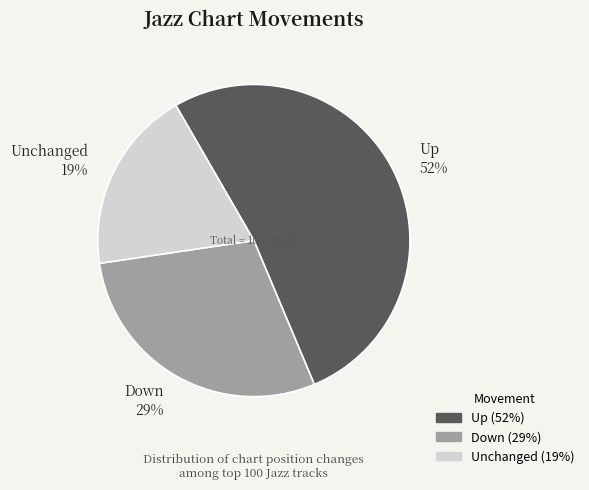

Count the number of slices in the pie.

3